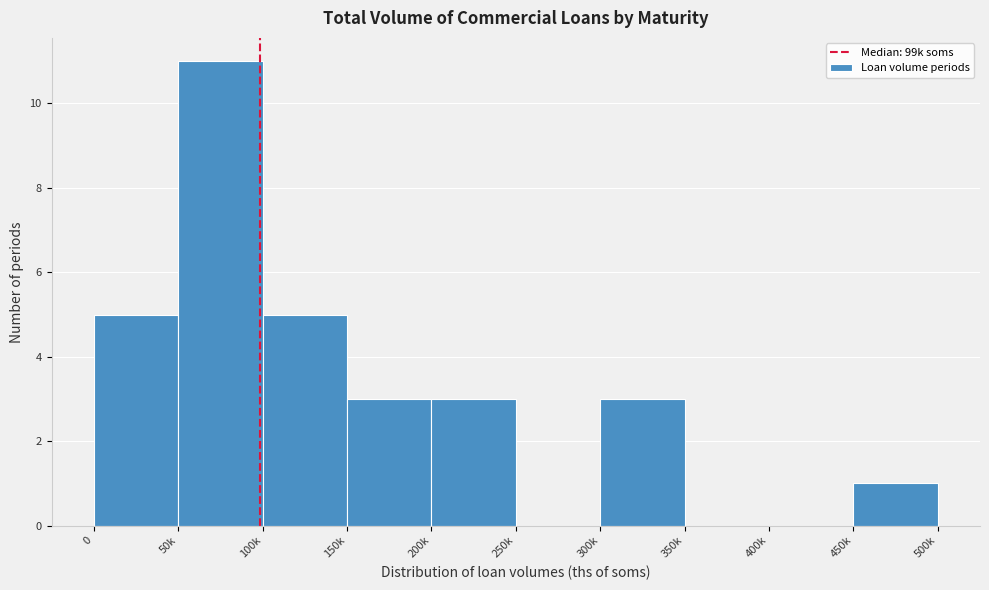

Reading left to right, what are all the values shown in this chart?

0=5	50k=11	100k=5	150k=3	200k=3	250k=0	300k=3	350k=0	400k=0	450k=1